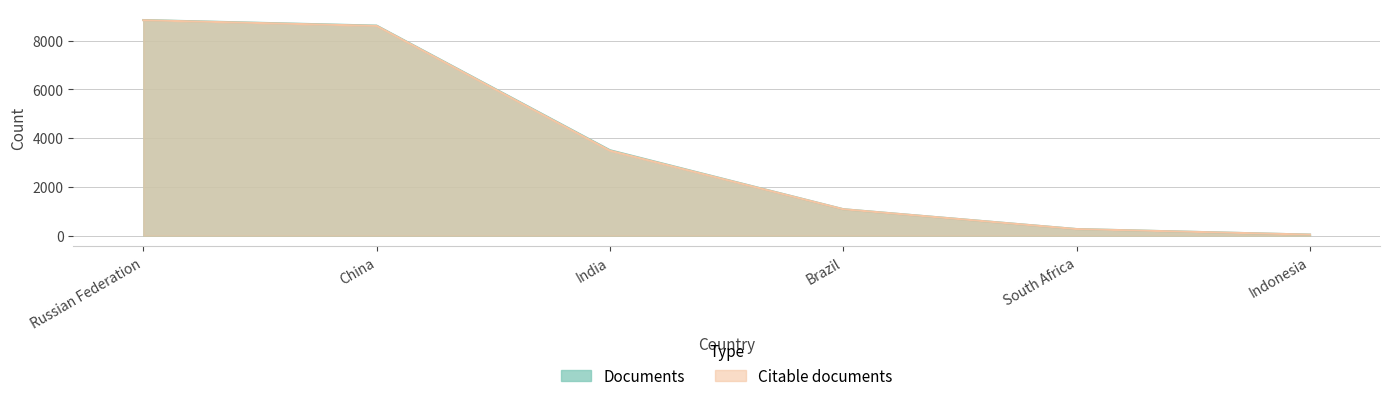

How many series are shown in this chart?

2